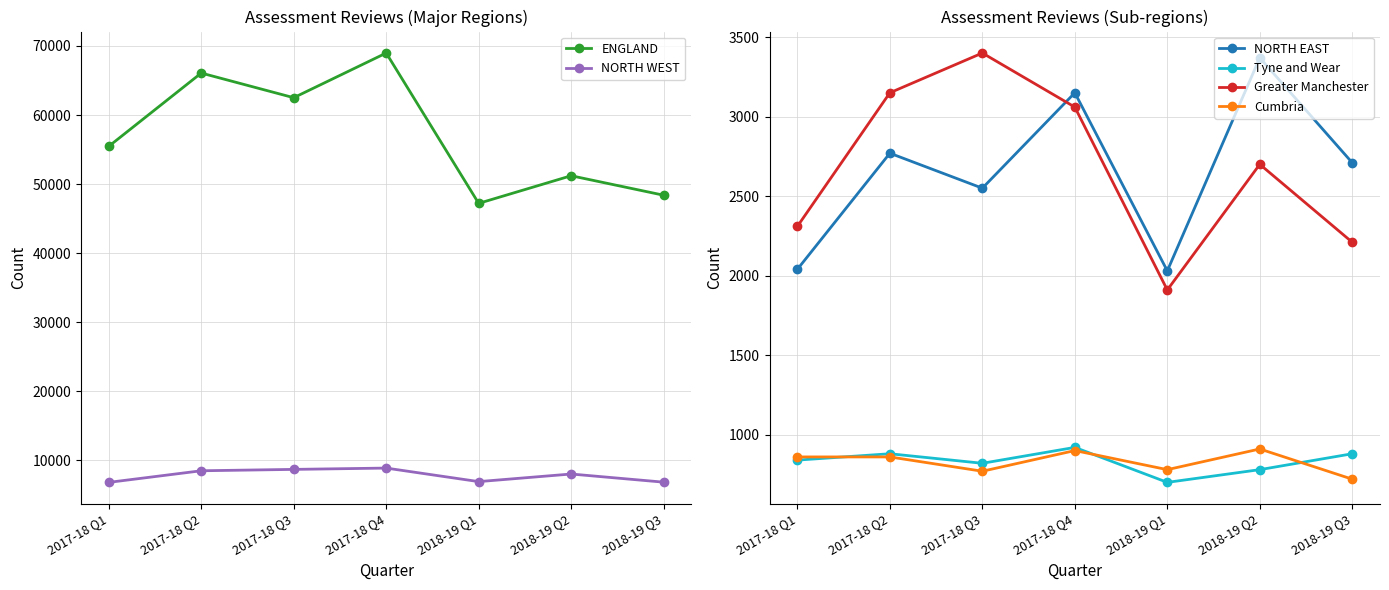

True or false: Greater Manchester and NORTH WEST cross at least once.

False